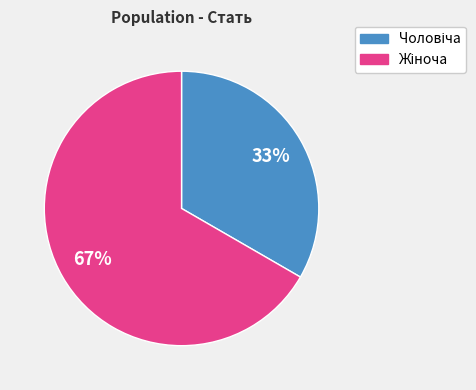

Does any single category account for the majority?

Yes